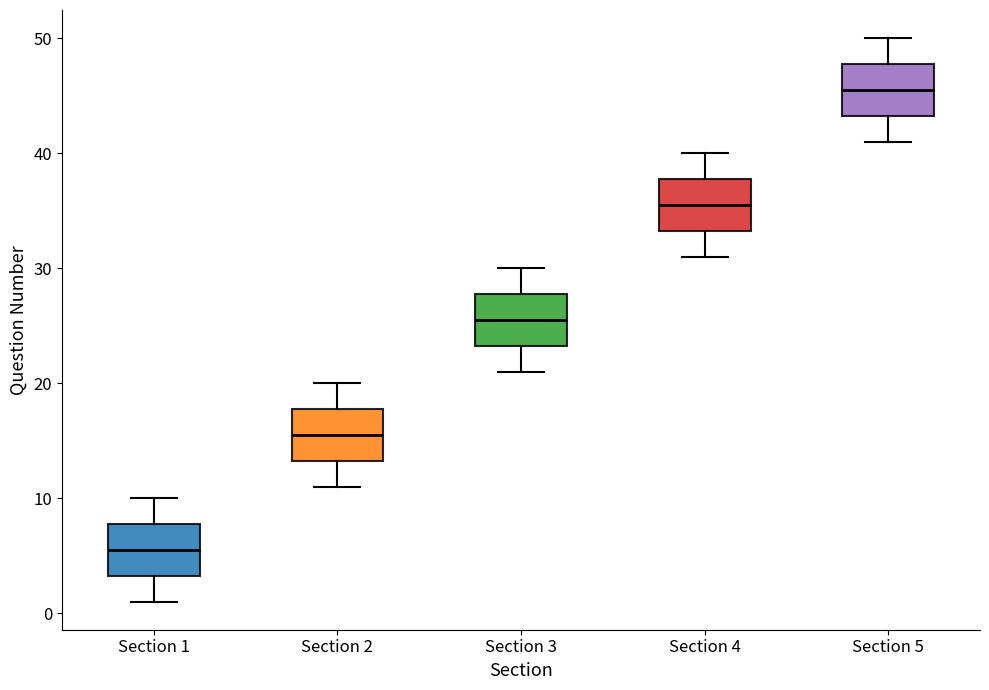

Where is the upper edge of the box for Section 4 on the y-axis? The values are not printed on the chart, so give them approximately, as read against the axis.

38